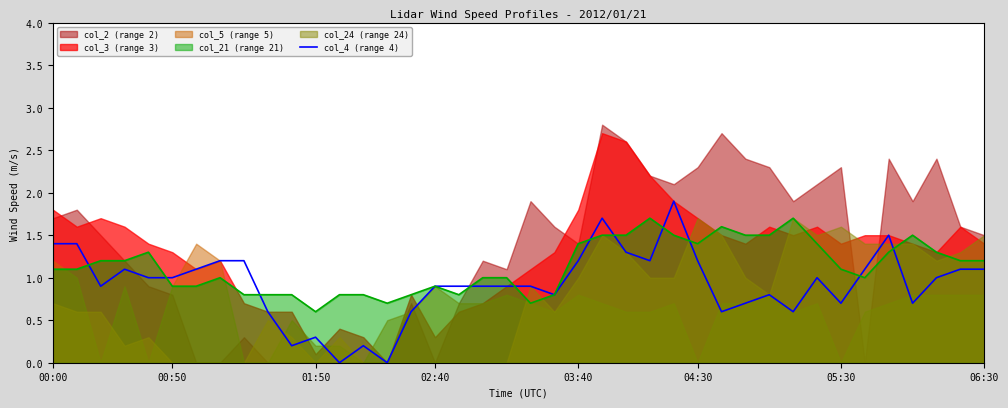

What is the change in value from 30 to 36?

-0.1